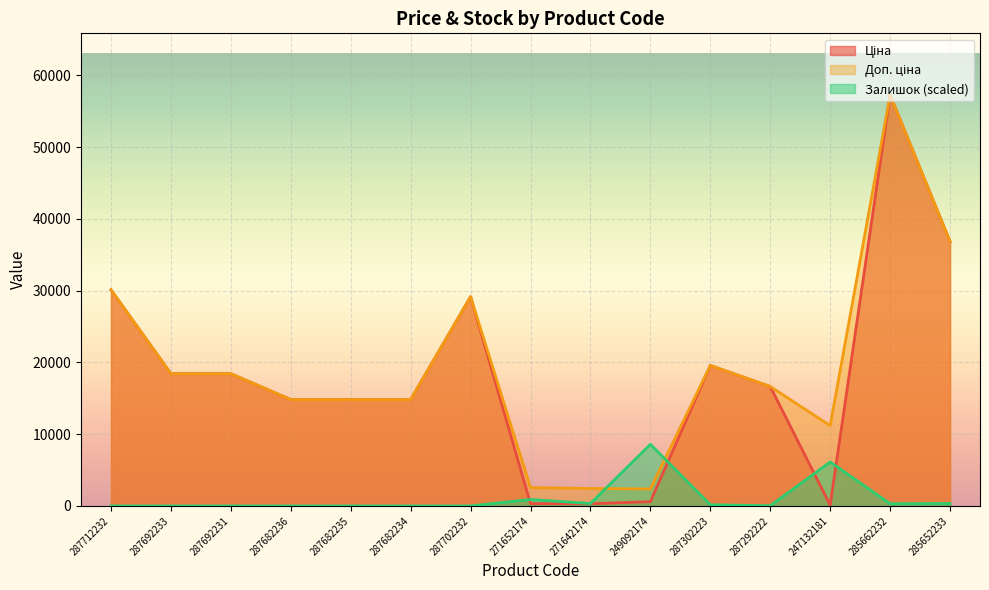

What is the greatest value displayed?

57258.0